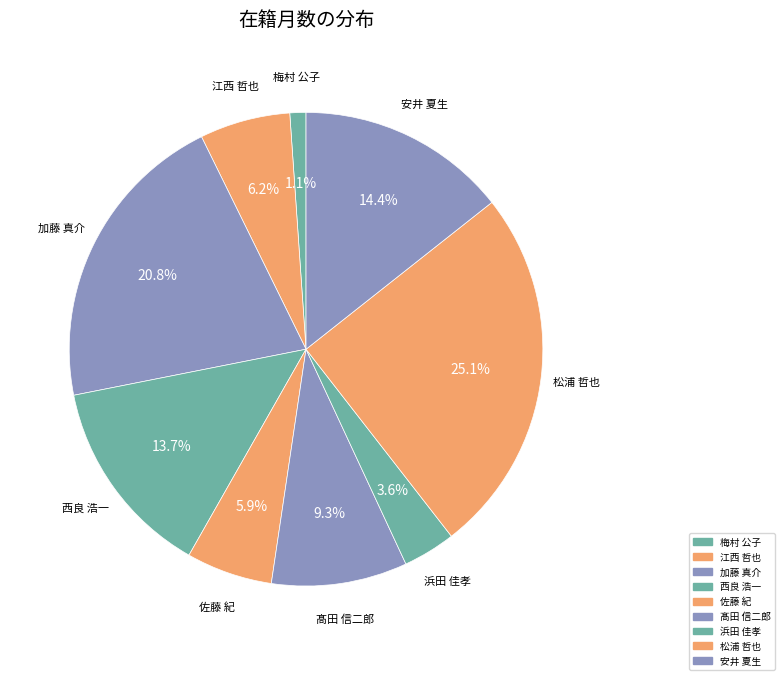

Is there a majority slice in this chart?

No